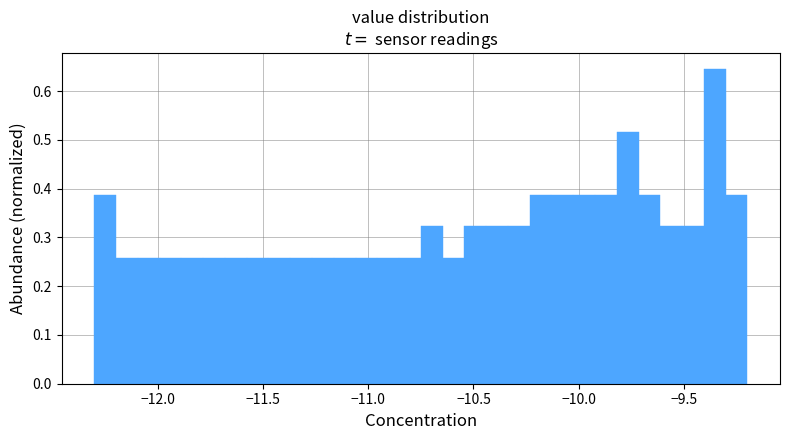

Read against the x-axis, roughly where is the centre of the tallest bar?

-9.35